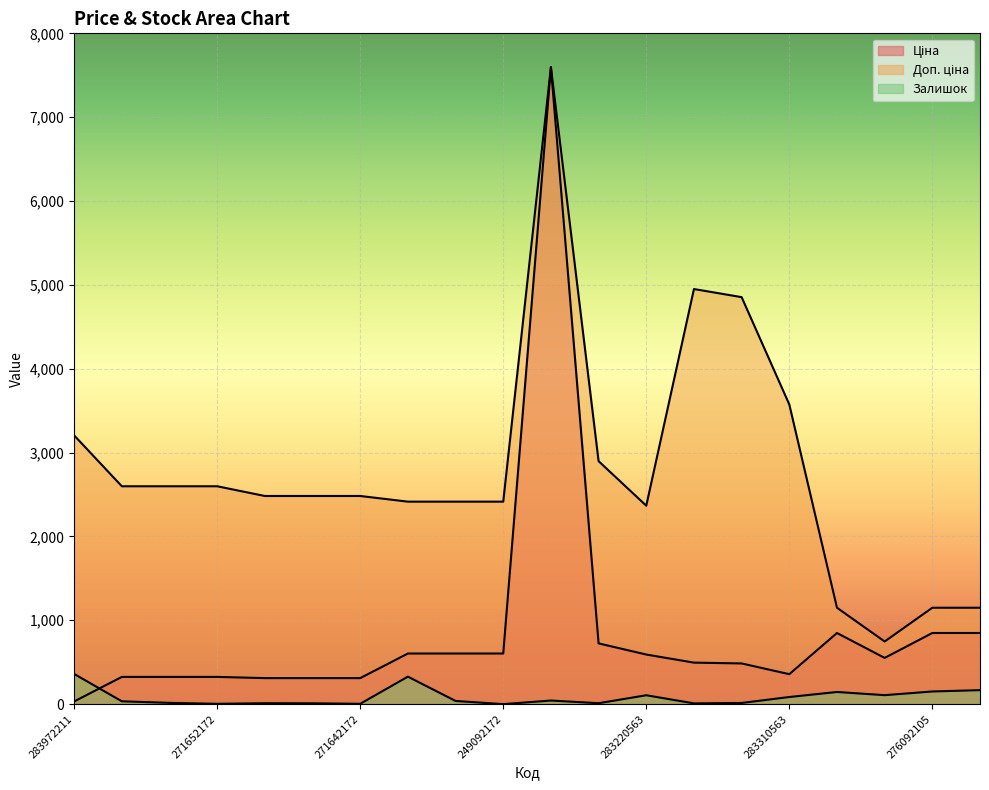

At which label does Доп. ціна first exceed 2482?

283972211